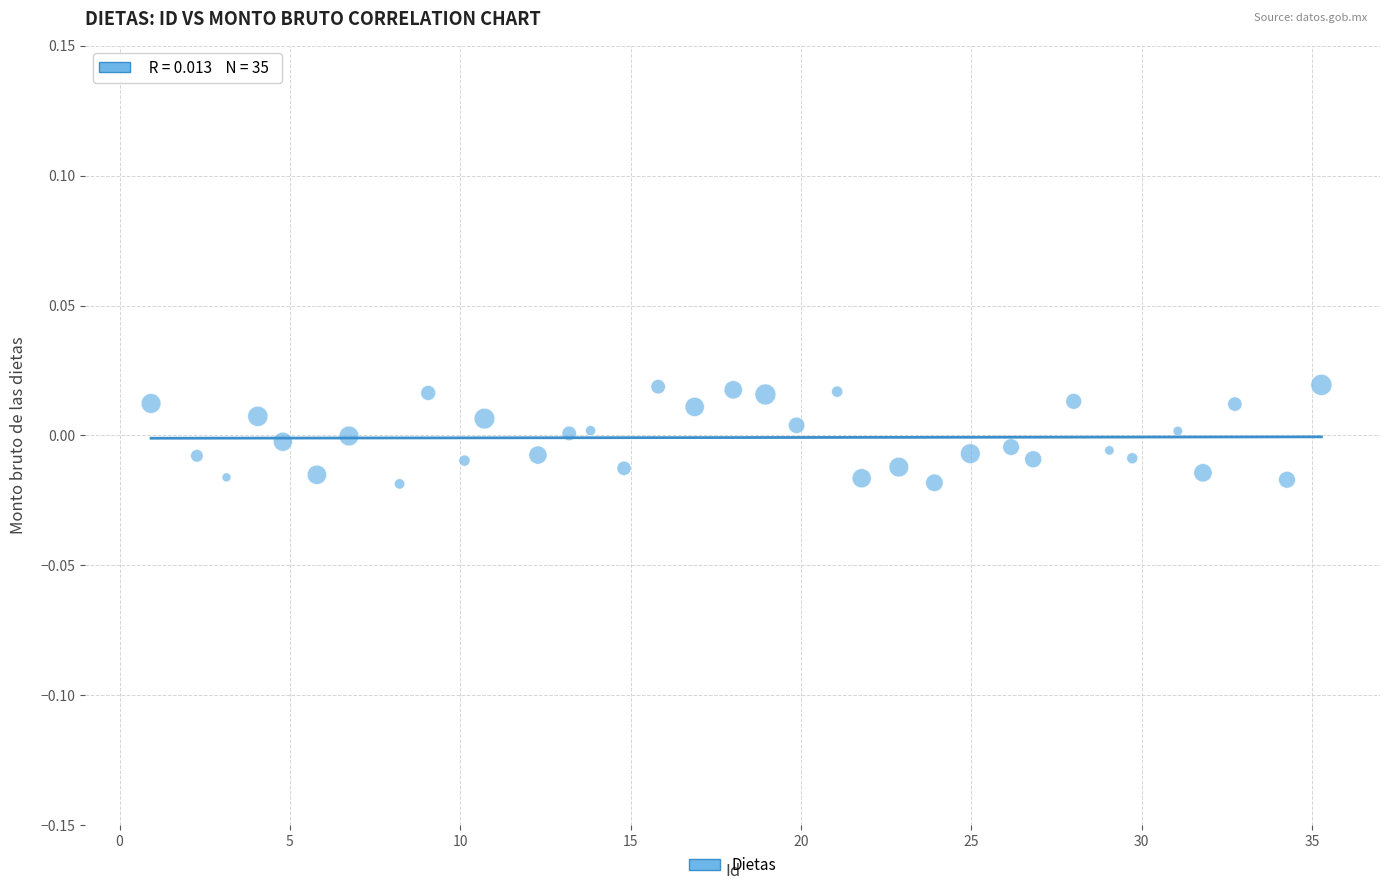

What is the range of X values (max minus min)?

34.4